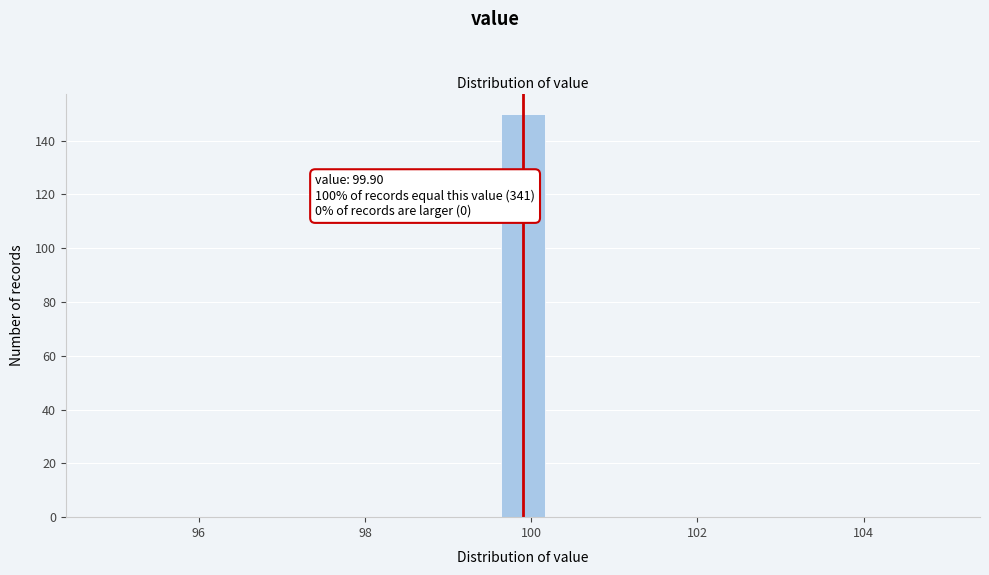

Around what value on the x-axis is the tallest bar? Give the approximate position of its centre, as read against the axis.

100.0